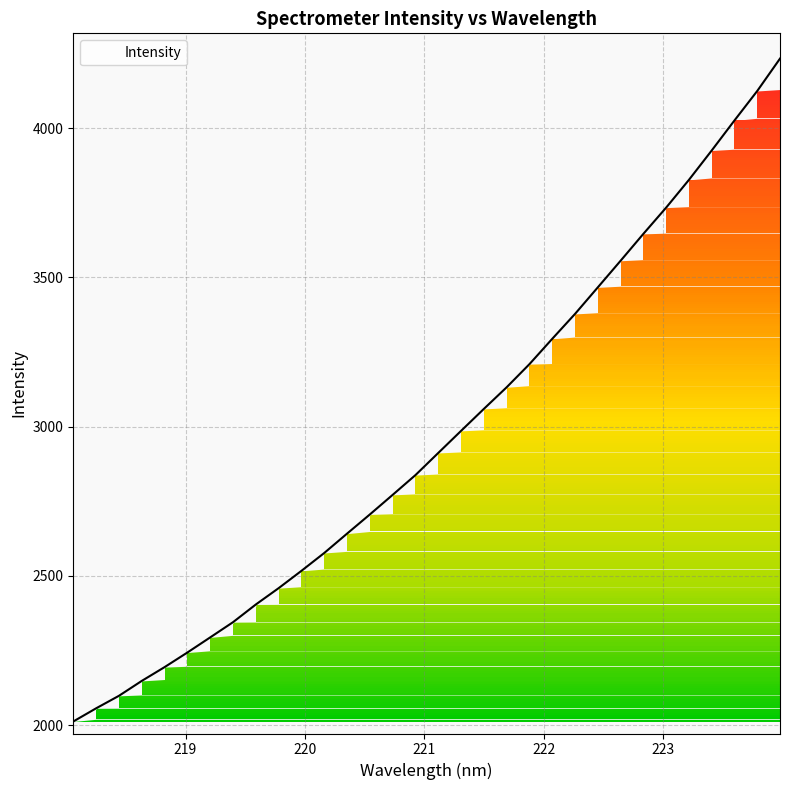

What is the greatest value displayed?

4233.1